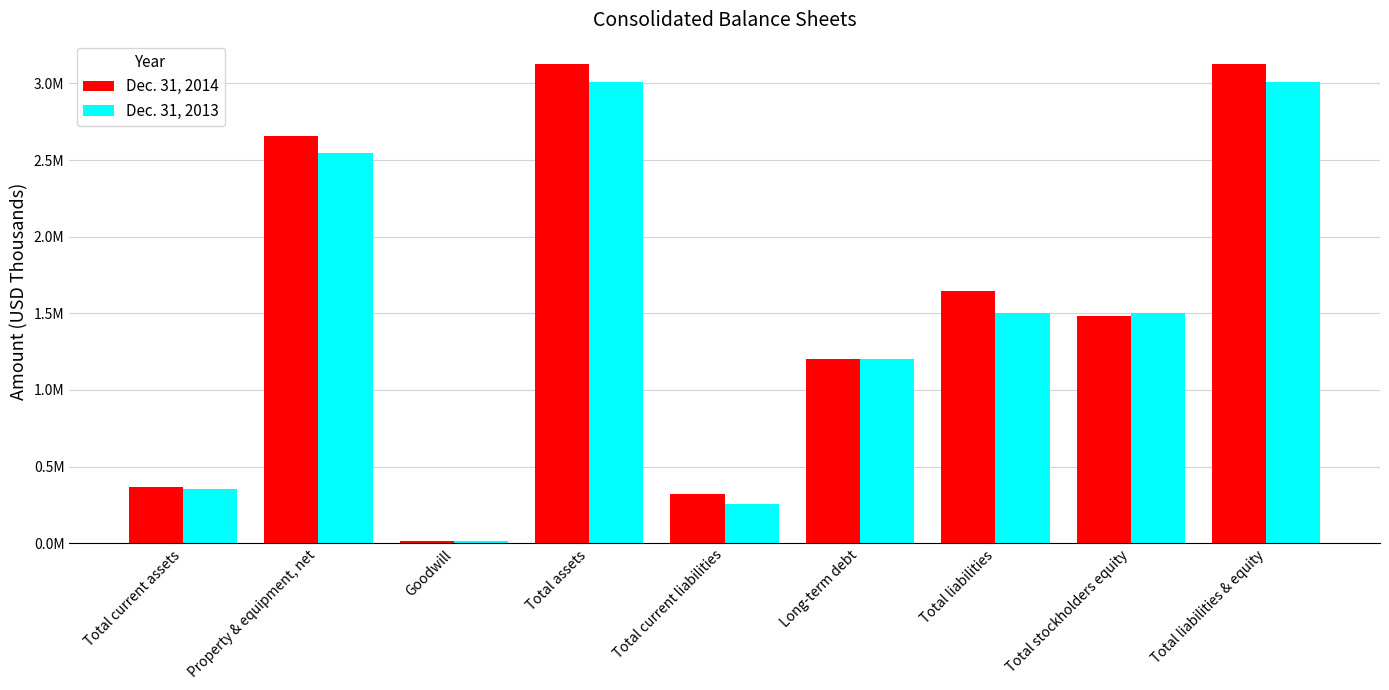

True or false: Dec. 31, 2014 has a value of 1648122 at Total liabilities & equity.

False